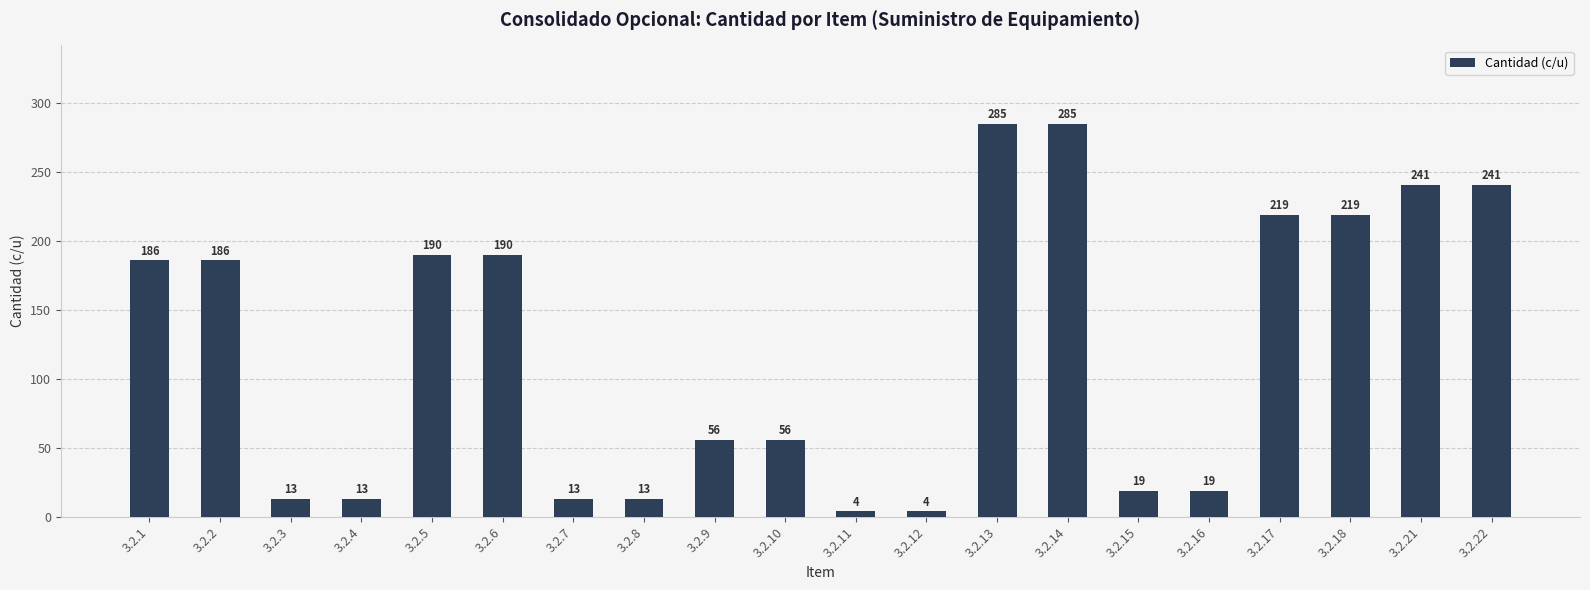

The chart shows a value of 4 at 3.2.12. True or false?

True